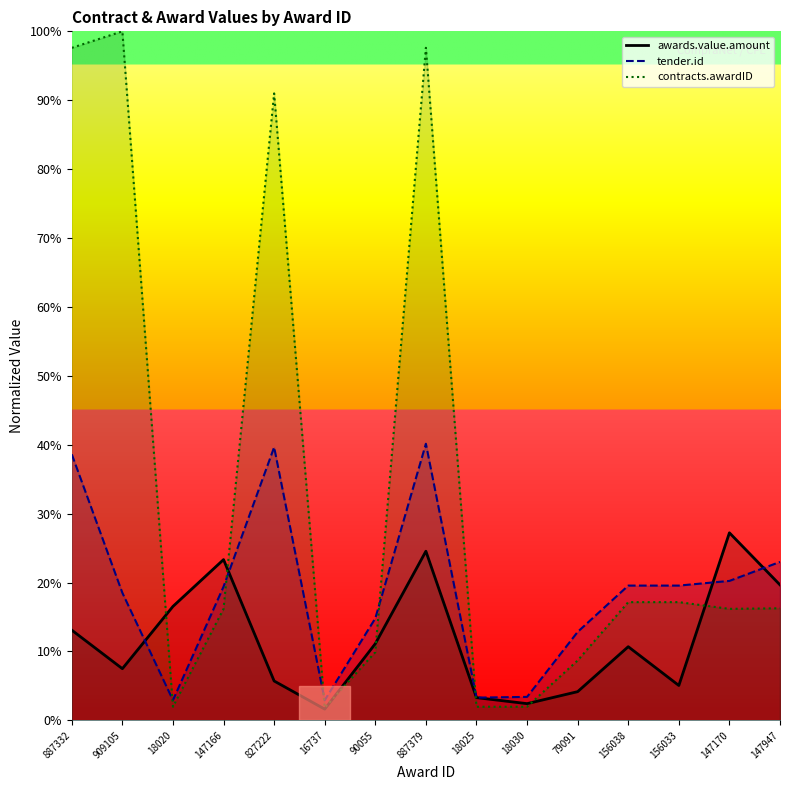

What is the spread (max minus min) of values at 79091?

0.1